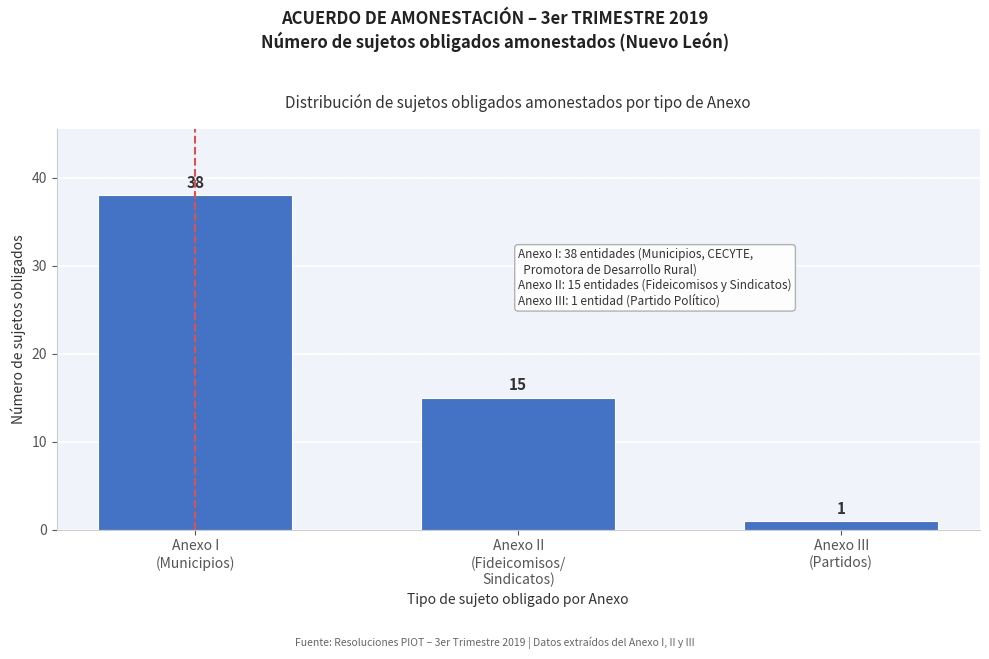

Reading right to left, list all the values displayed in this chart.

1	15	38